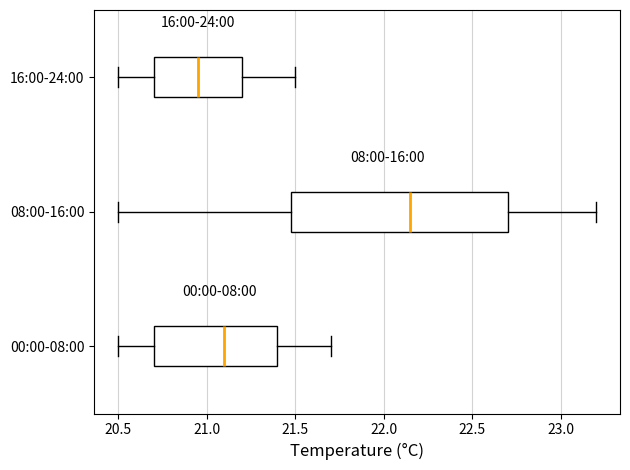

Comparing the boxes themselves (not the whiskers), which one is the widest?

08:00-16:00